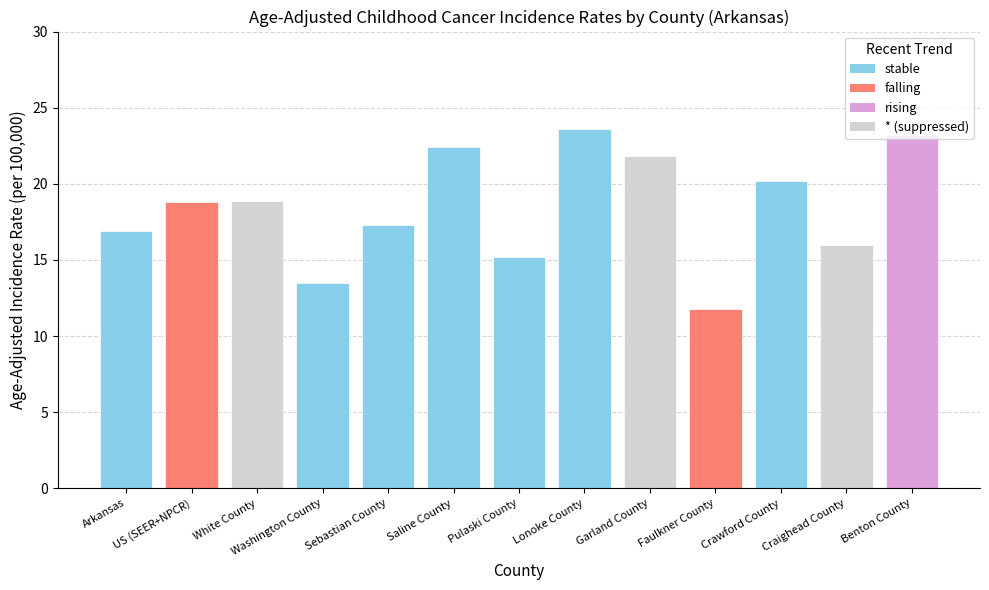

What value does the data have at White County?

18.9